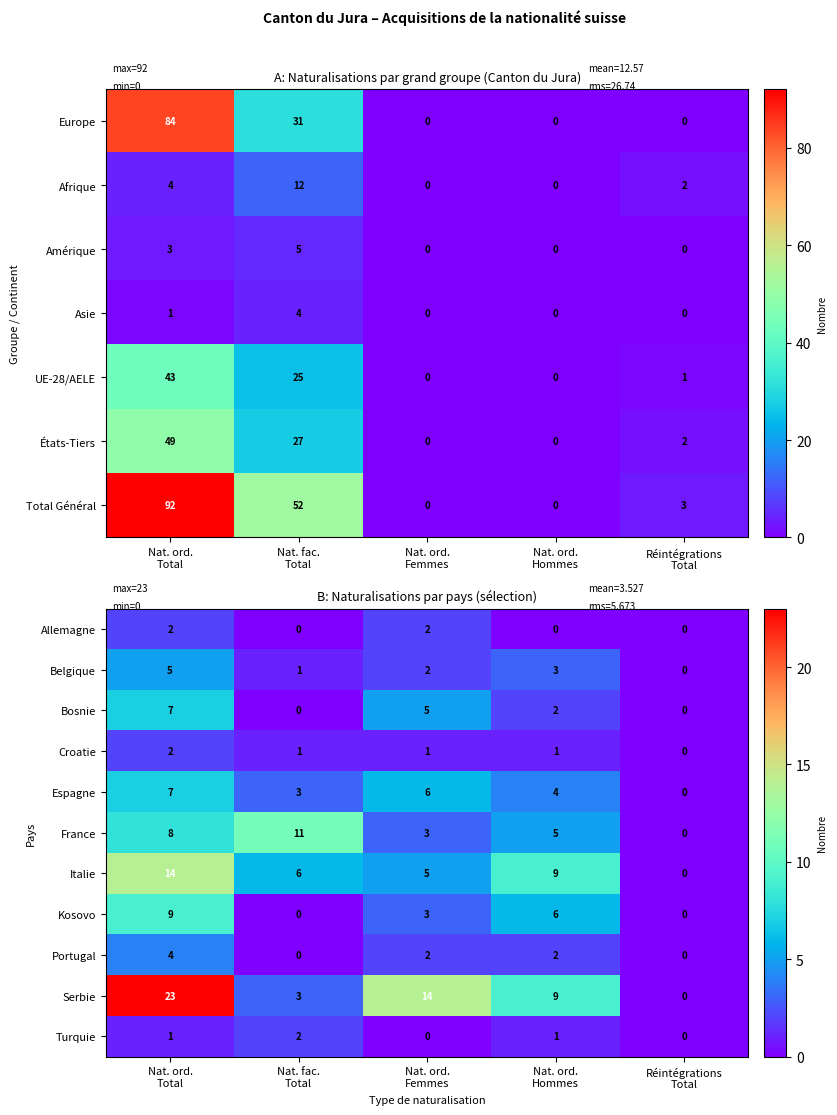

Count the number of data series in this chart.

11